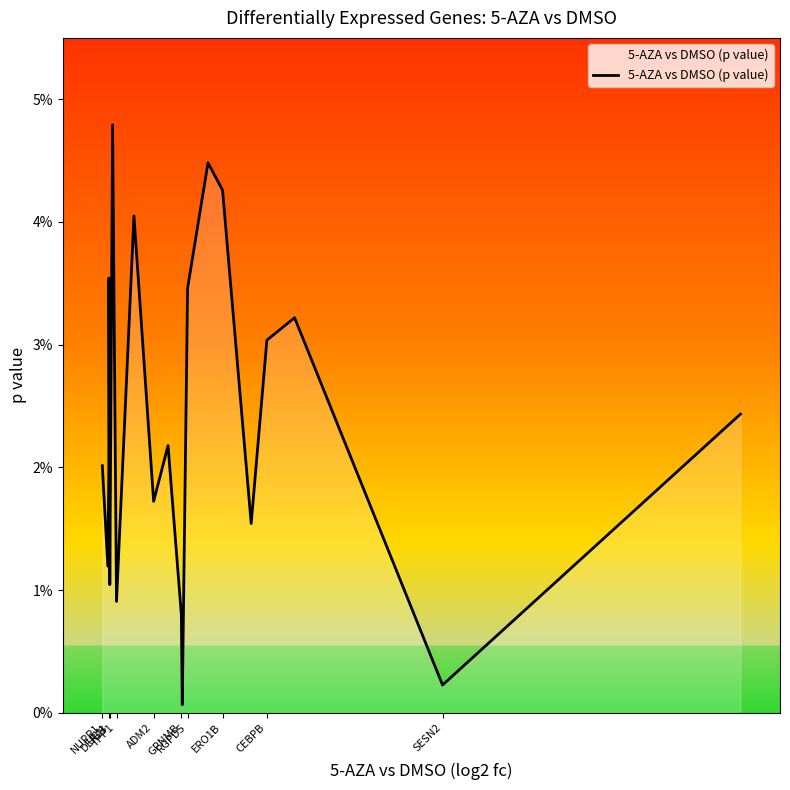

At which category does the data reach its first local valley?

UCN